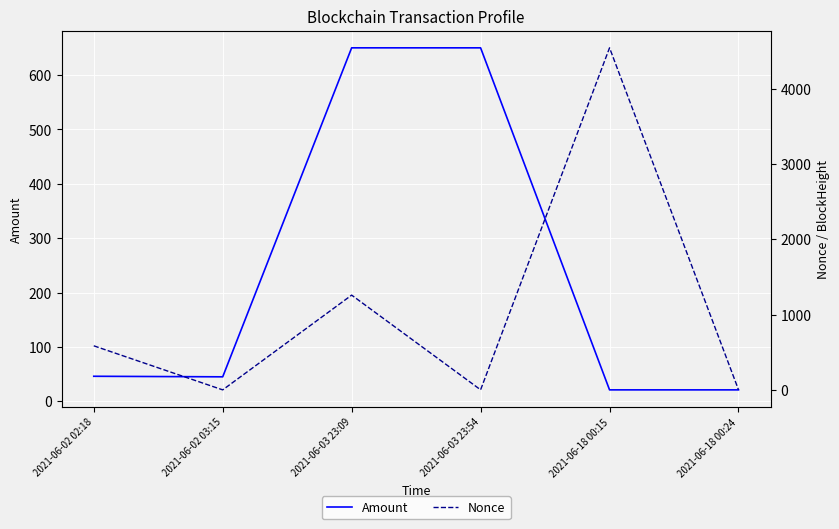

What is the spread (max minus min) of values at 2021-06-18 00:15?

4520.0